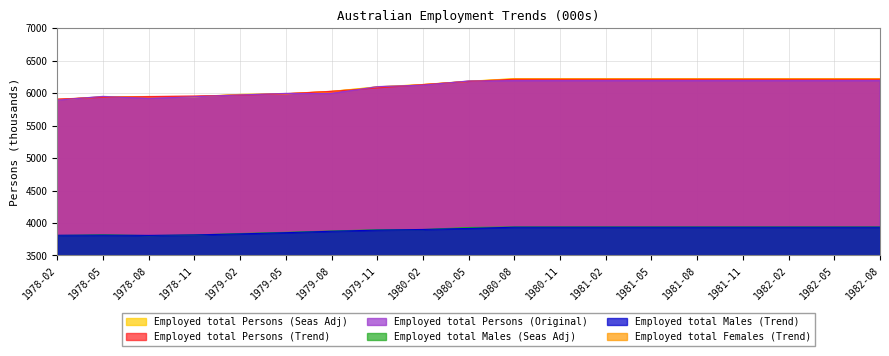

Rank the series by their maximum value, from highest to lowest.

Employed total Persons (Seas Adj), Employed total Persons (Trend), Employed total Persons (Original), Employed total Males (Seas Adj), Employed total Males (Trend), Employed total Females (Trend)